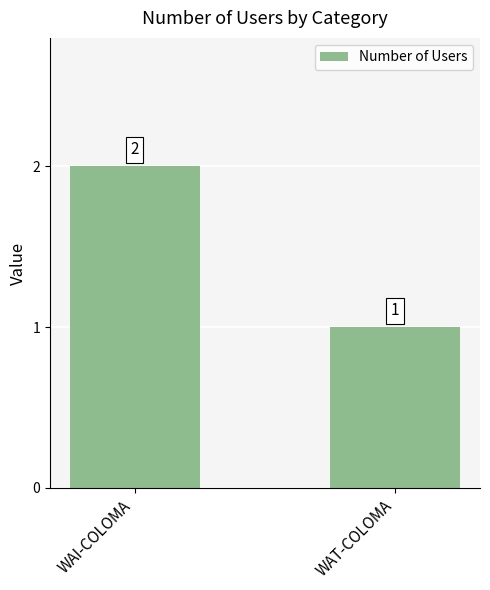

What is the approximate value at WAT-COLOMA?

1